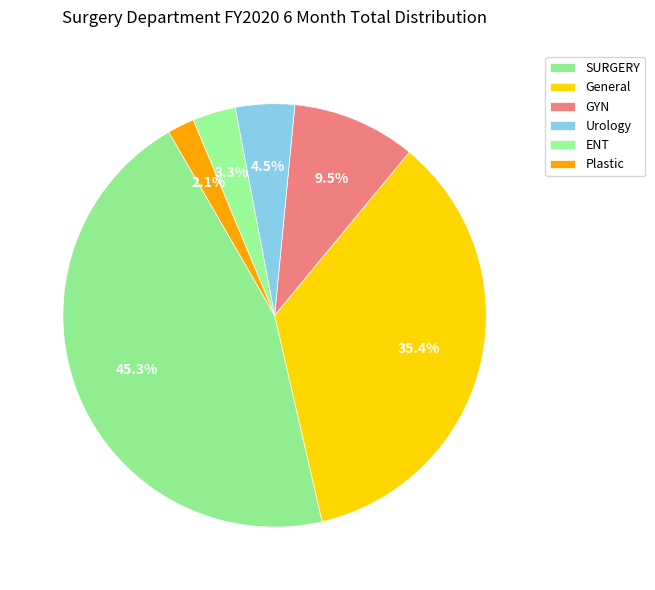

Count the number of slices in the pie.

6